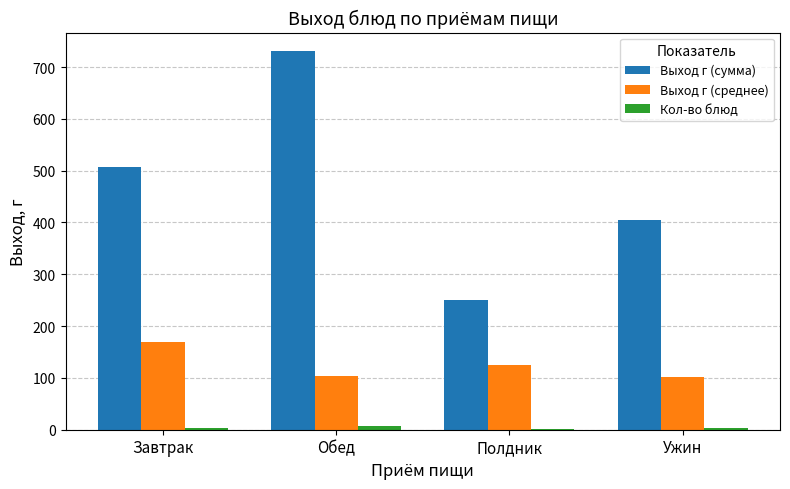

What is the total value across all series at Завтрак?

680